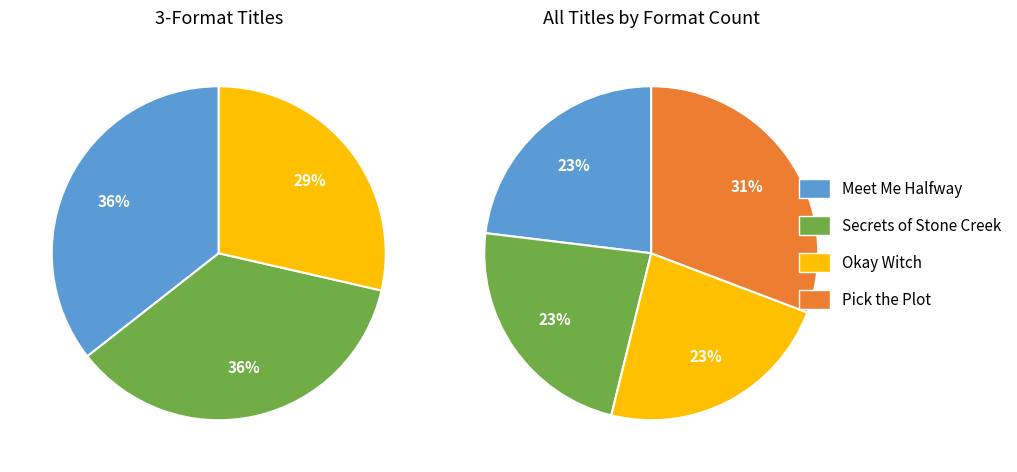

Rank the categories by value from highest to lowest.

Secrets of Stone Creek, Meet Me Halfway, Okay Witch, Pick the Plot